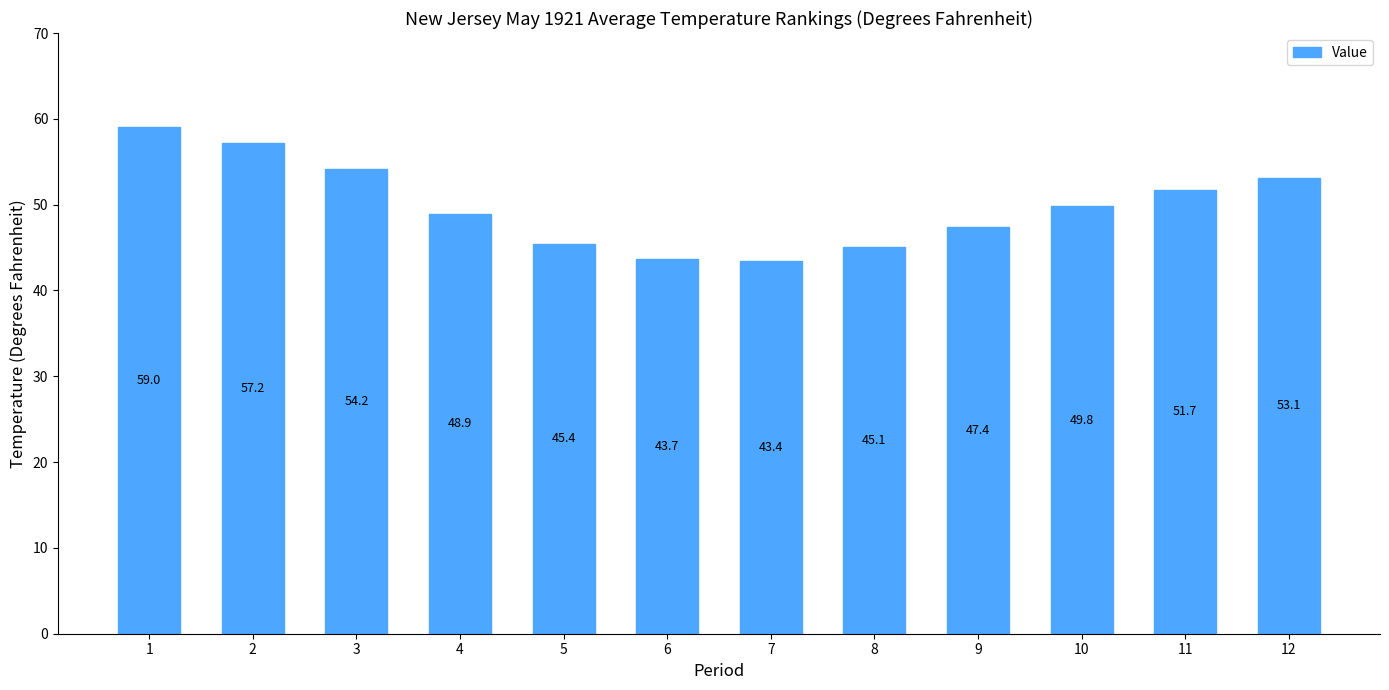

At which label does the data first exceed 49?

1